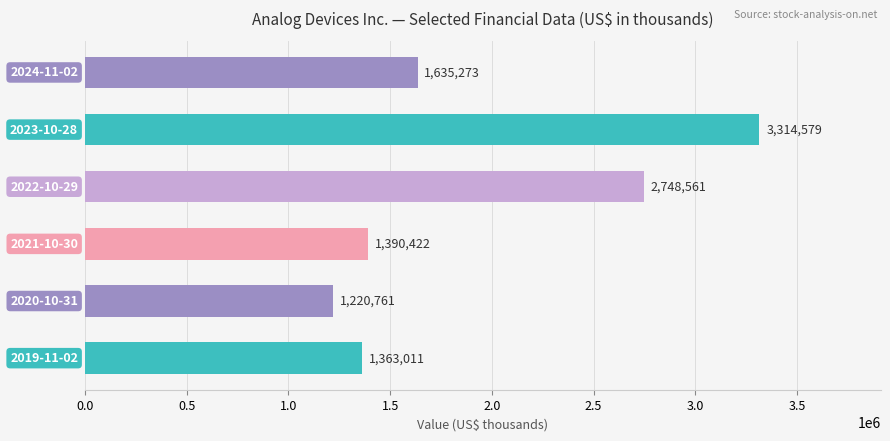

What is the minimum value shown in the chart?

1220761